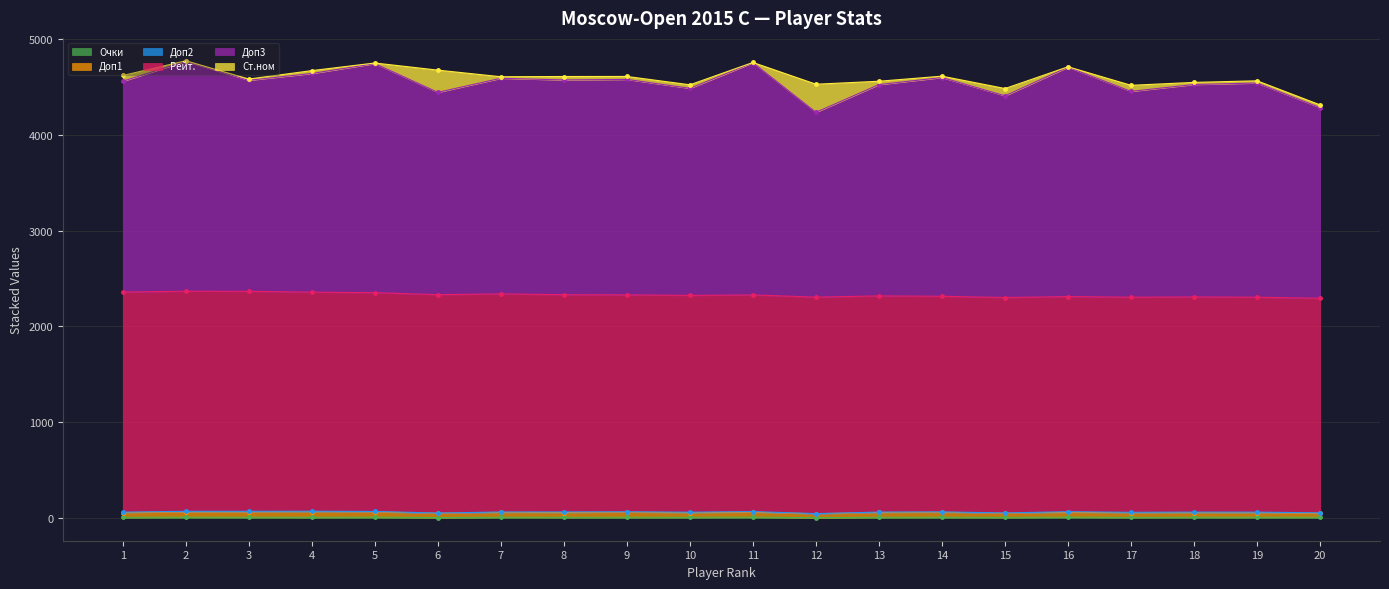

What is the maximum value for Доп3?

4767.5